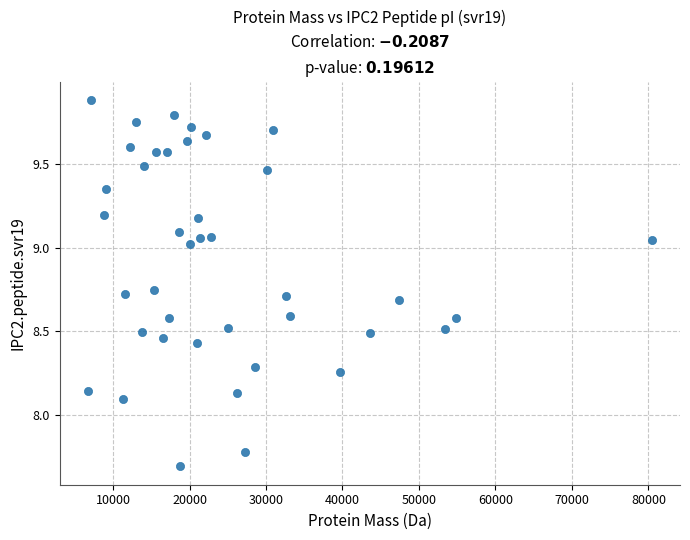

What is the range of X values (max minus min)?

73737.3